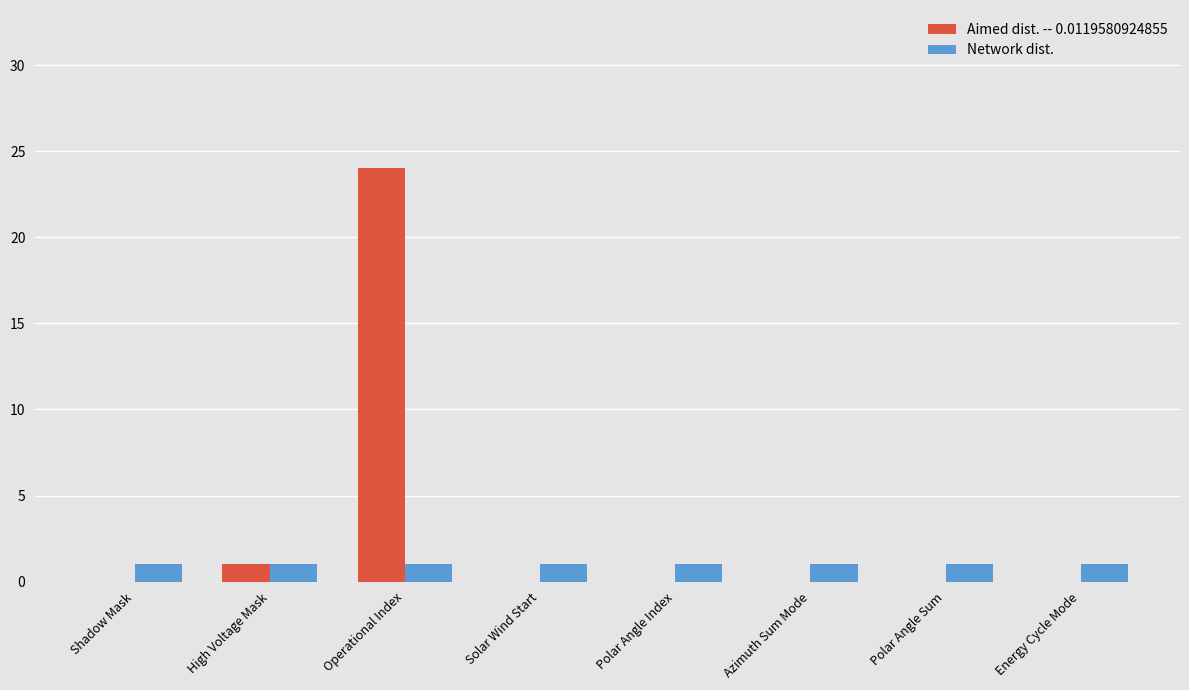

At which category is the sum across all series the highest?

Operational Index